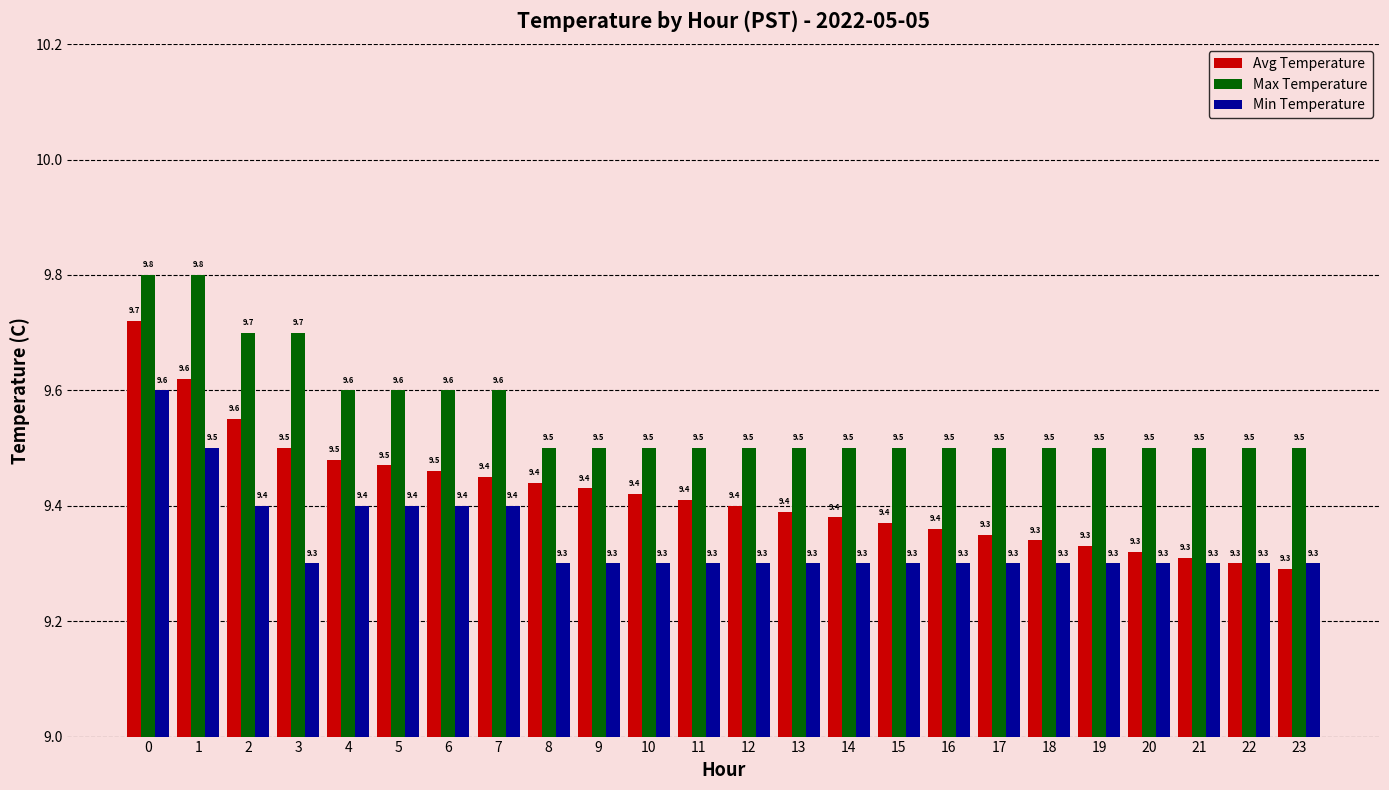

What is the sum of all Max Temperature values?

229.4